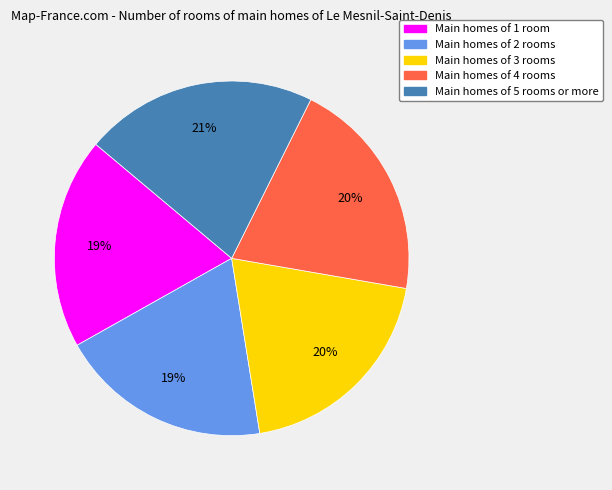

To the nearest percent, what is the difference between the largest and smallest slice percentages?

2%